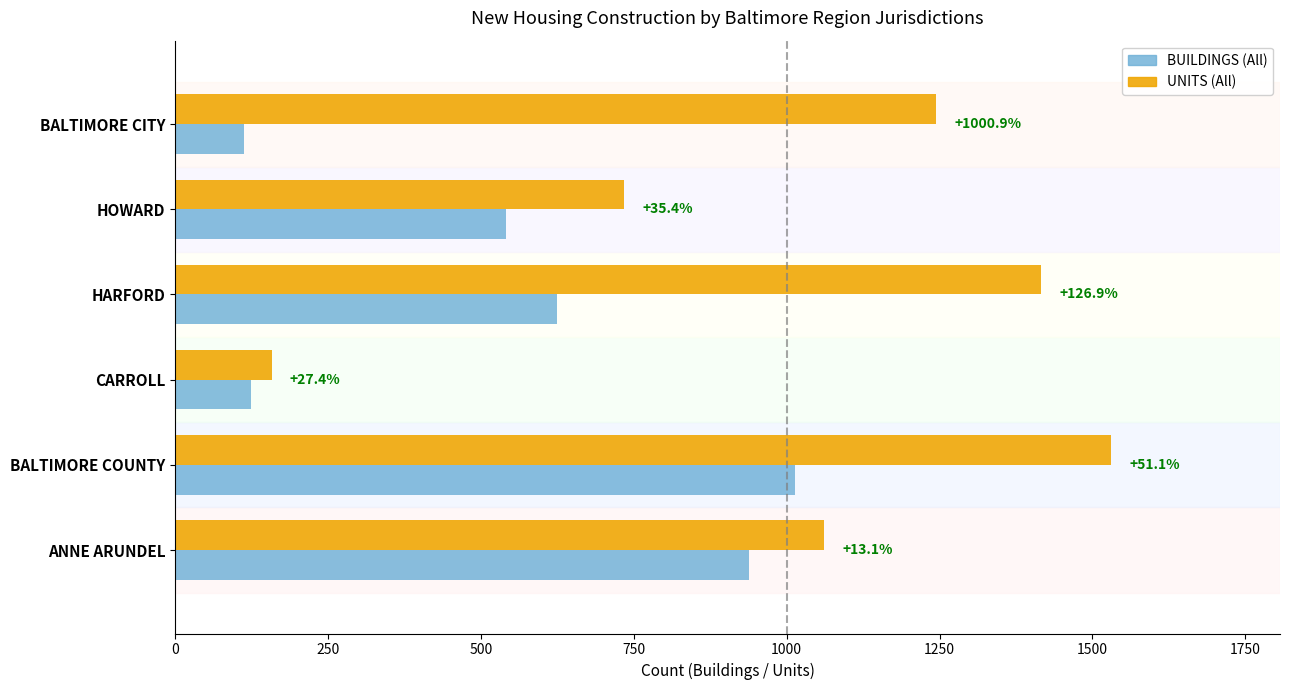

What are all the series names shown in the legend?

BUILDINGS (All), UNITS (All)